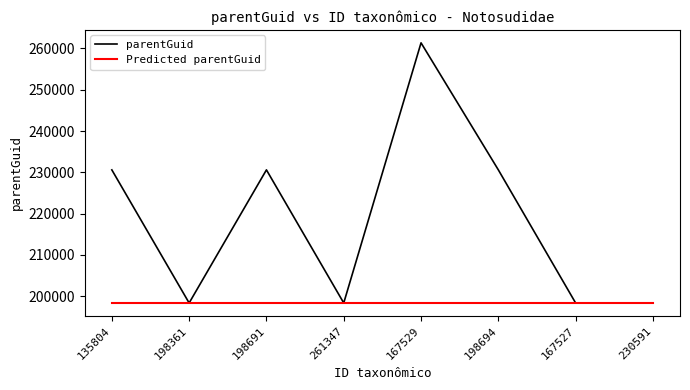

Rank the series by their maximum value, from highest to lowest.

parentGuid, Predicted parentGuid